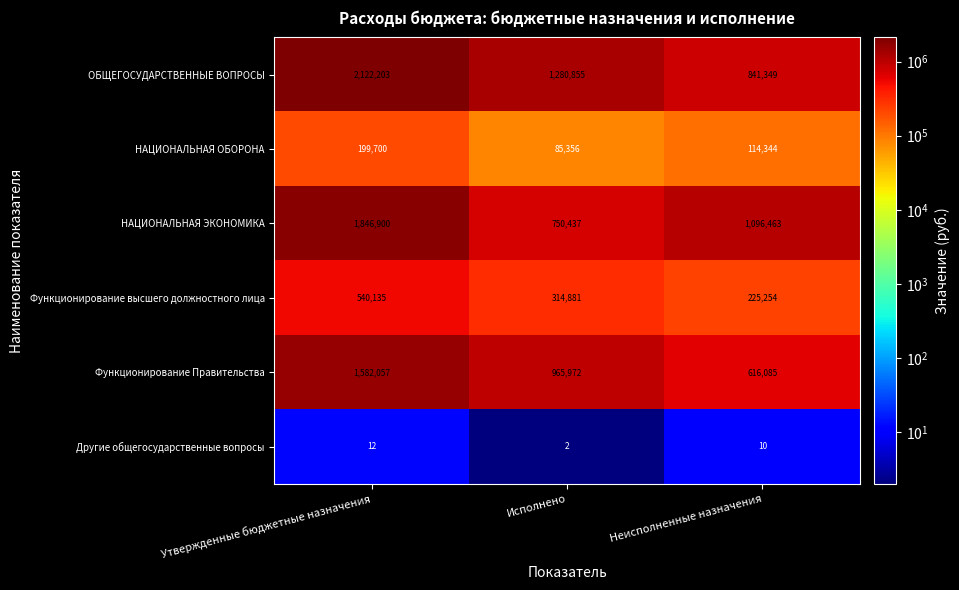

What is the sum of all ОБЩЕГОСУДАРСТВЕННЫЕ ВОПРОСЫ values?

4244407